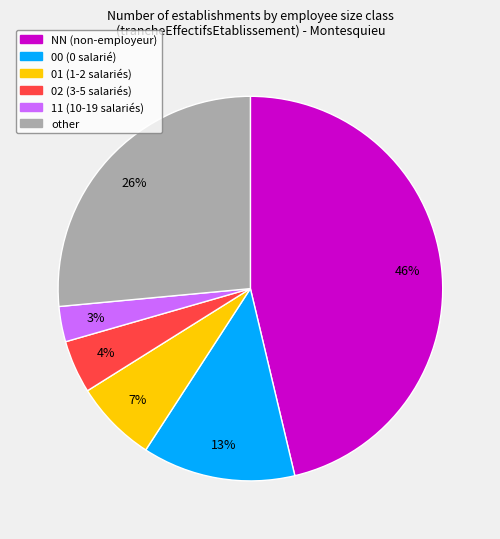

Is there a majority slice in this chart?

No